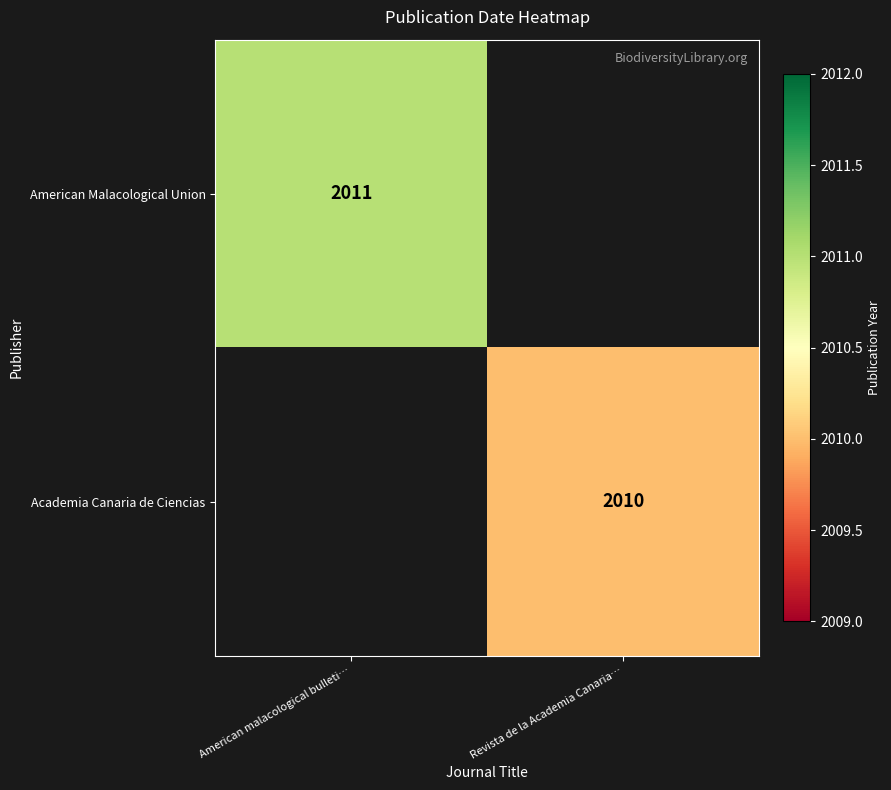

True or false: Academia Canaria de Ciencias has a value of 793 at Revista de la Academia Canaria….

False